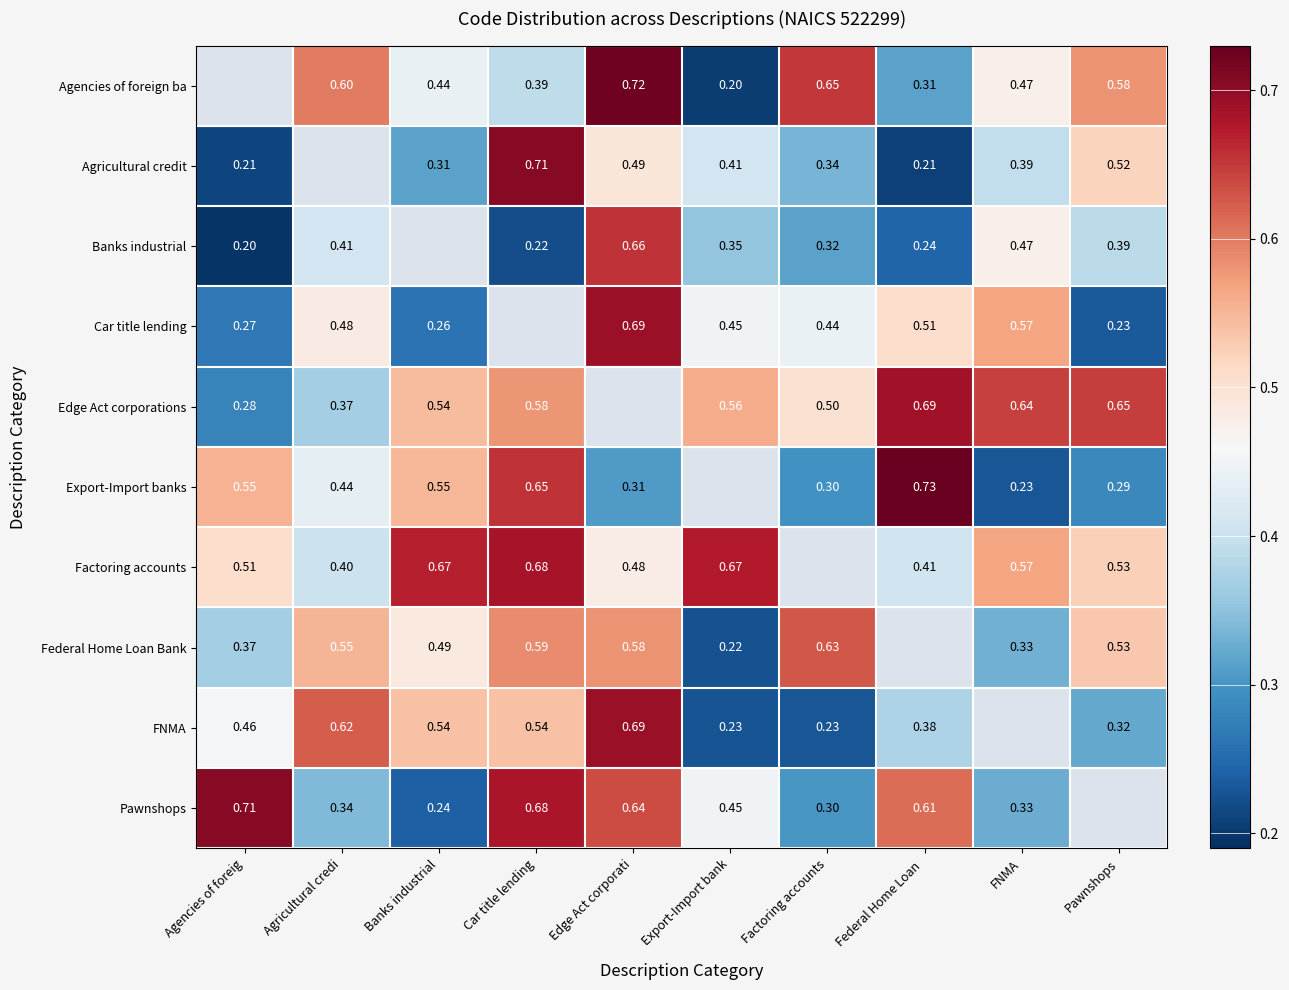

What is the difference between the maximum and minimum values in the Edge Act corporations series?

0.4